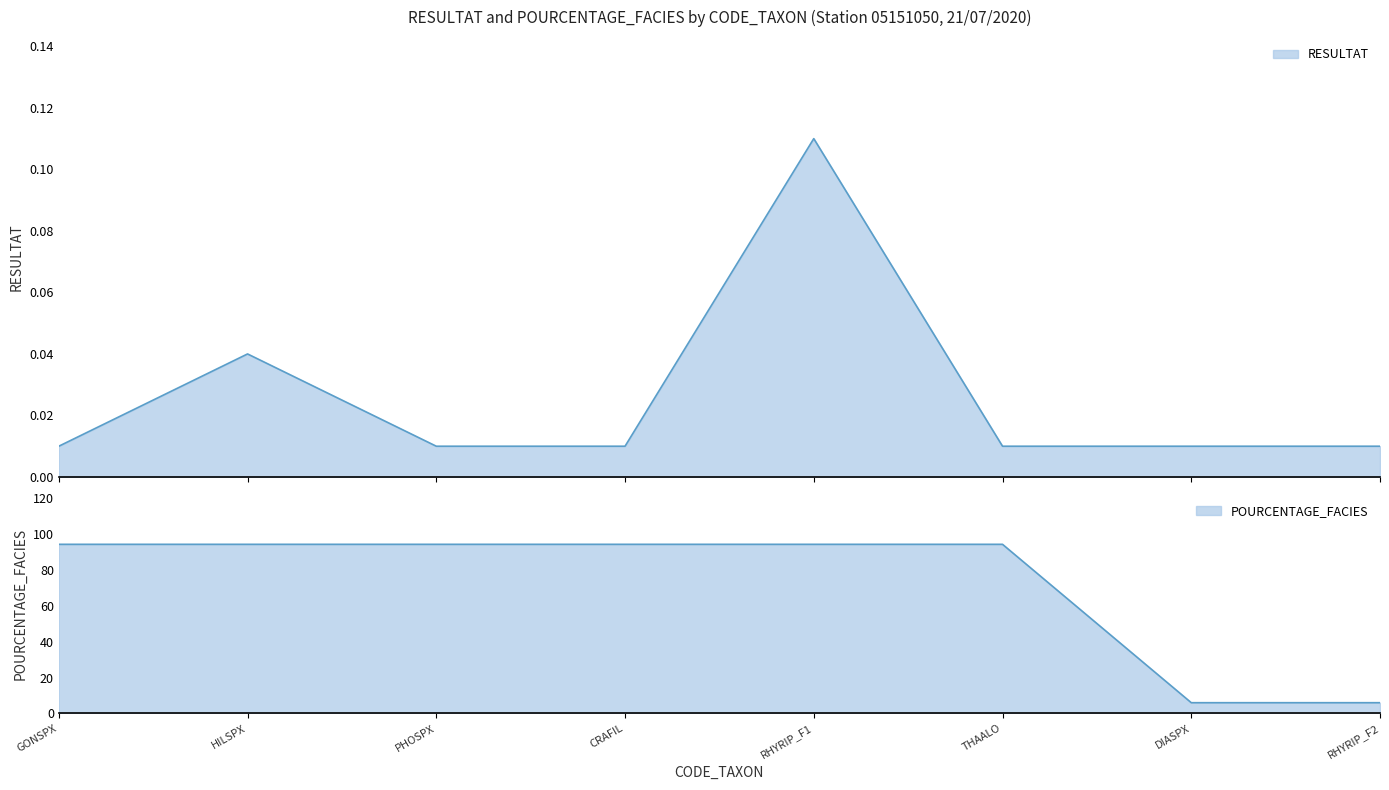

Is the value of POURCENTAGE_FACIES at THAALO greater than the value of RESULTAT at RHYRIP_F2?

Yes